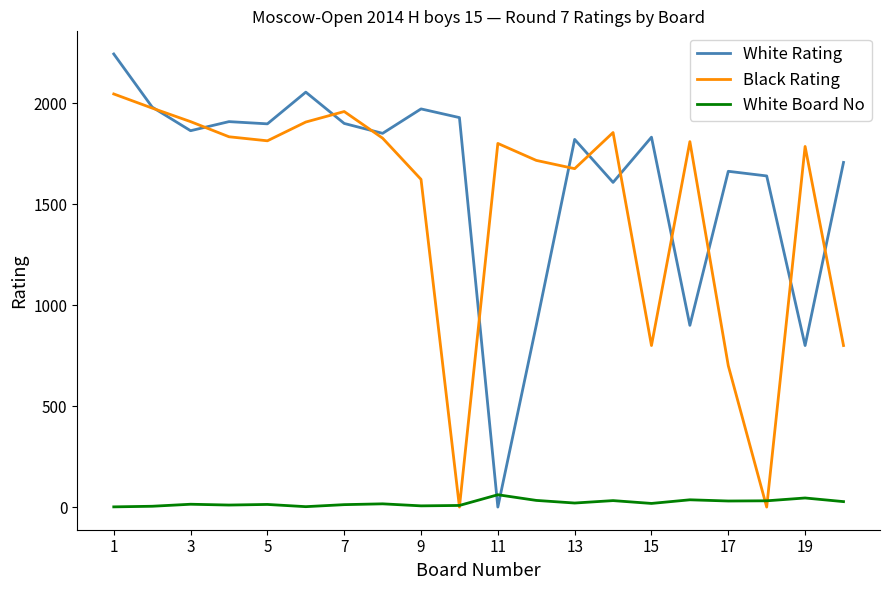

Does the chart display data point markers on the line(s)?

No